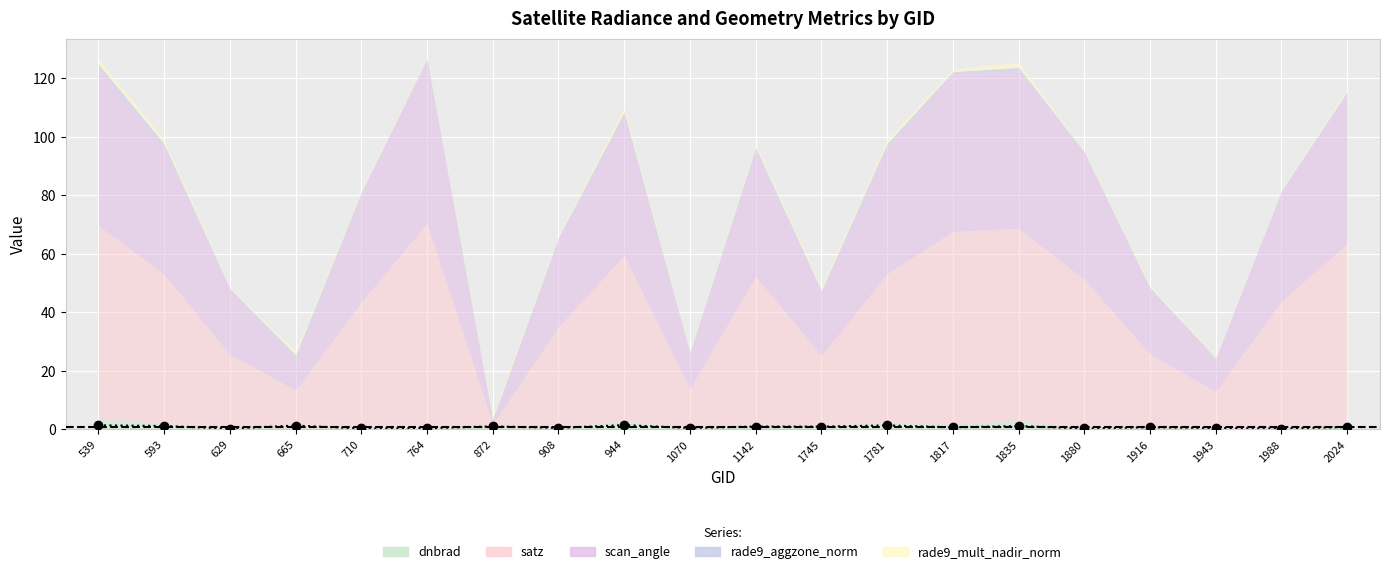

Reading left to right, transcribe all the data shown in this chart.

1.4	1.2	0.3	1.3	0.3	0.4	1.1	0.5	1.5	0.5	1.0	1.0	1.4	0.7	1.2	0.4	0.8	0.5	0.3	0.8